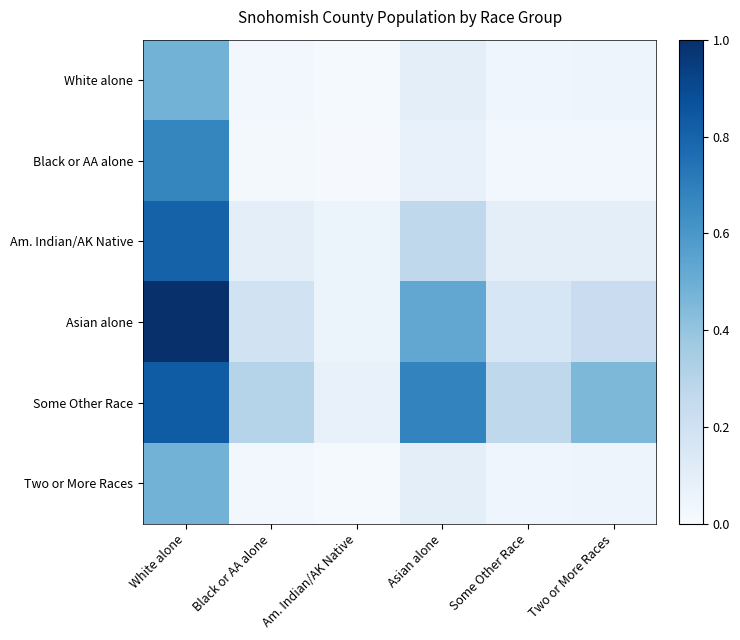

Reading left to right, what are all the values shown in this chart?

White alone: White alone=0.5	Black or AA alone=0.0	Am. Indian/AK Native=0.0	Asian alone=0.1	Some Other Race=0.0	Two or More Races=0.1
Black or AA alone: White alone=0.7	Black or AA alone=0.0	Am. Indian/AK Native=0.0	Asian alone=0.1	Some Other Race=0.0	Two or More Races=0.0
Am. Indian/AK Native: White alone=0.8	Black or AA alone=0.1	Am. Indian/AK Native=0.1	Asian alone=0.3	Some Other Race=0.1	Two or More Races=0.1
Asian alone: White alone=1.0	Black or AA alone=0.2	Am. Indian/AK Native=0.1	Asian alone=0.5	Some Other Race=0.2	Two or More Races=0.2
Some Other Race: White alone=0.8	Black or AA alone=0.3	Am. Indian/AK Native=0.1	Asian alone=0.7	Some Other Race=0.3	Two or More Races=0.5
Two or More Races: White alone=0.5	Black or AA alone=0.0	Am. Indian/AK Native=0.0	Asian alone=0.1	Some Other Race=0.0	Two or More Races=0.1